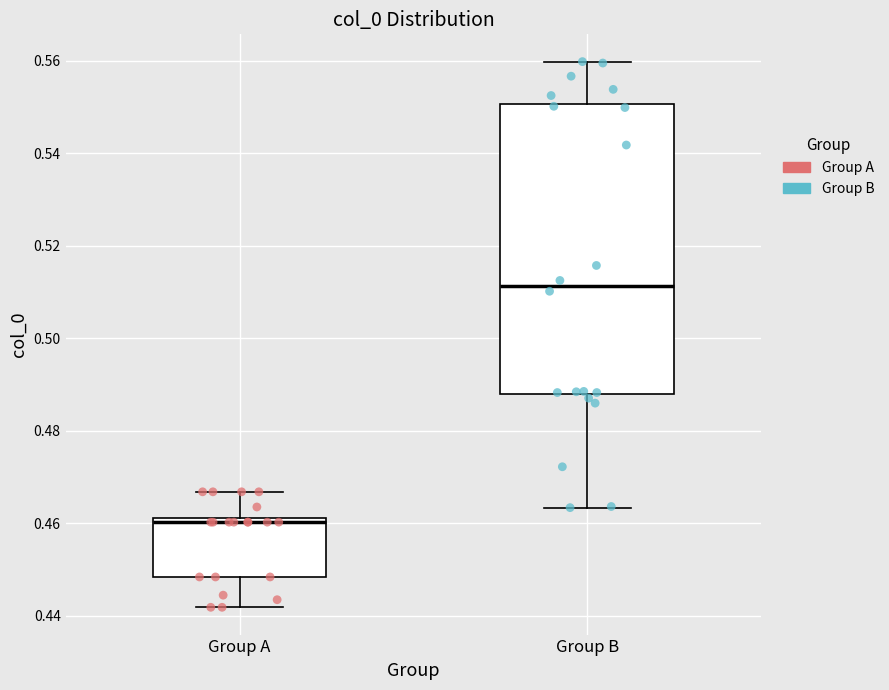

Which box has the highest median line?

Group B